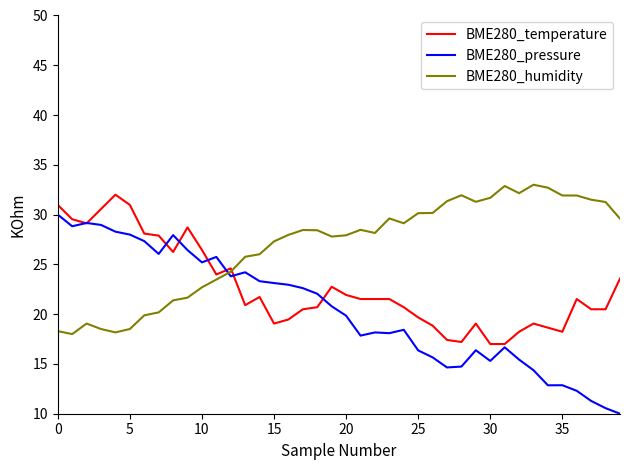

What are all the series names shown in the legend?

BME280_temperature, BME280_pressure, BME280_humidity